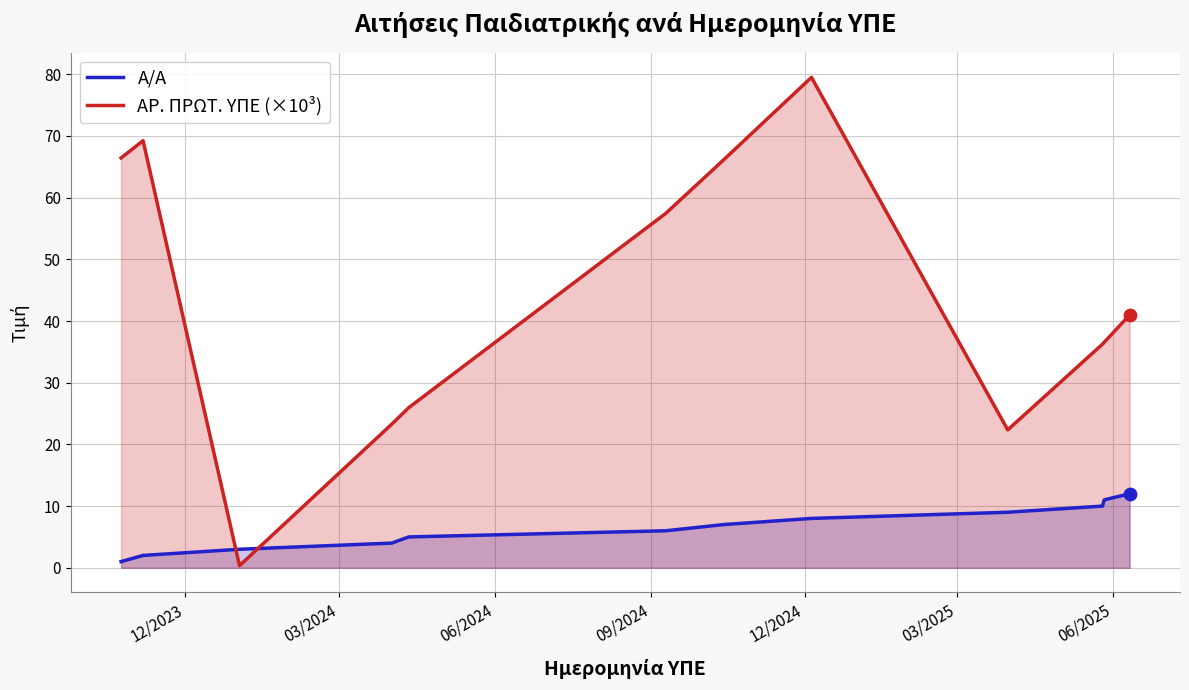

What are all the series names shown in the legend?

Α/Α, ΑΡ. ΠΡΩΤ. ΥΠΕ (×10³)